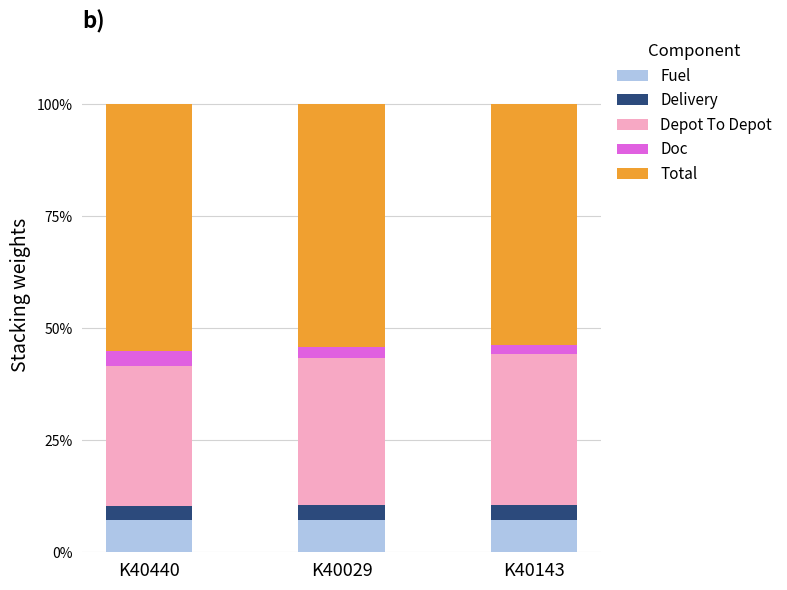

What is the total value across all series at K40440?

100.0